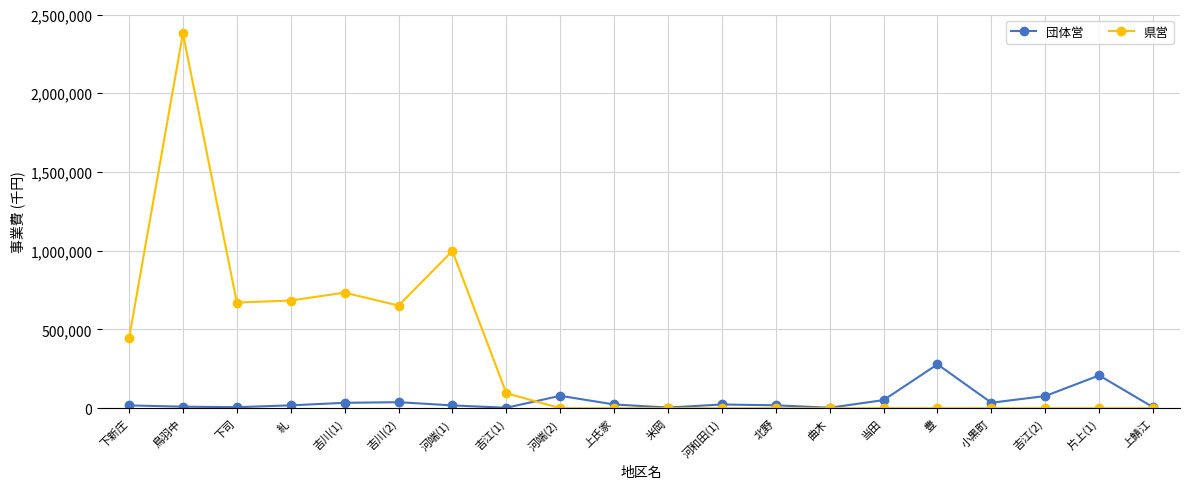

How many data points in 団体営 are less than 23800?

10